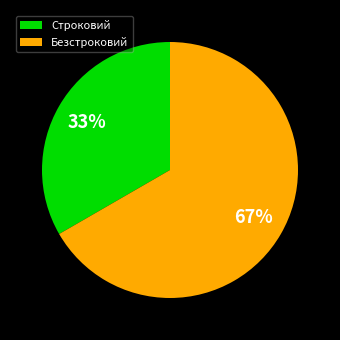

To the nearest percent, what percentage of the pie is Безстроковий?

67%